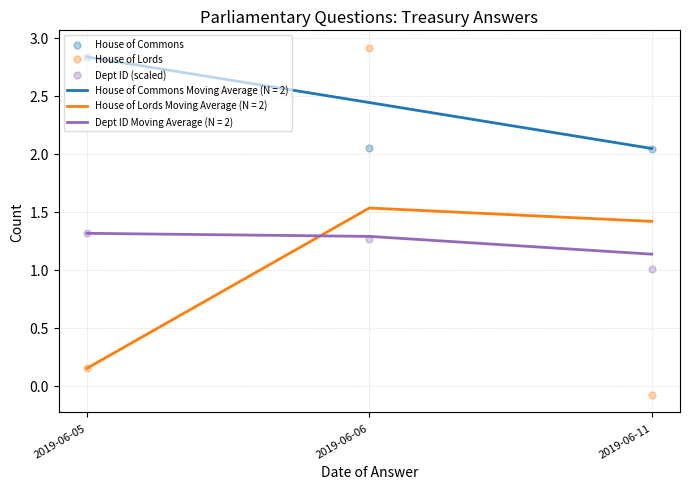

Which series has the largest Y range (max minus min)?

House of Lords